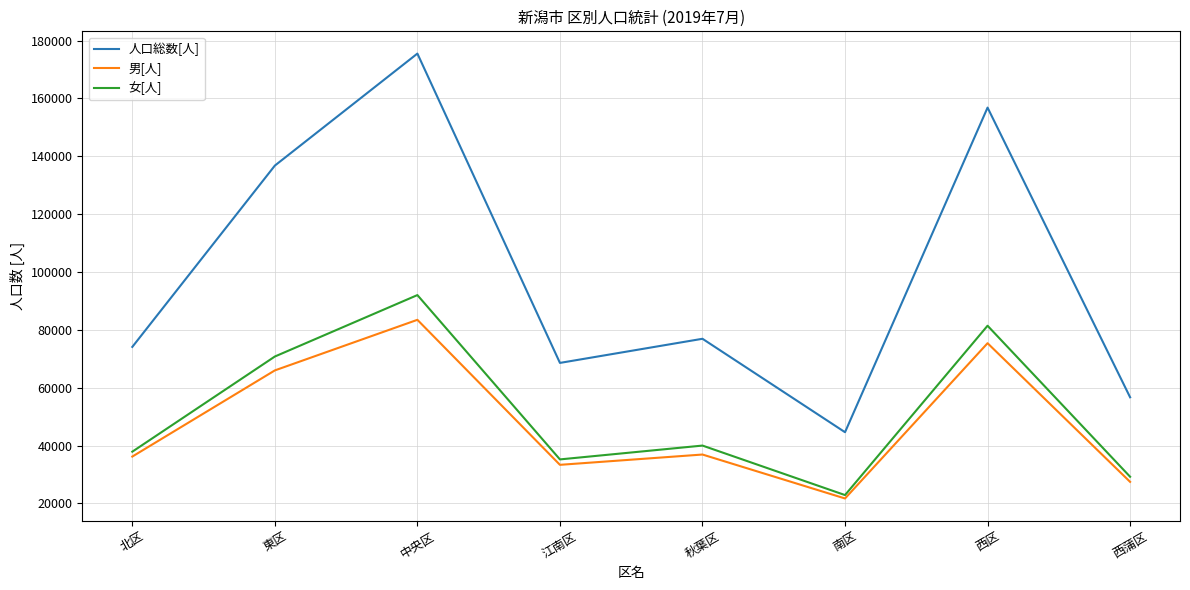

How many lines are shown in the chart?

3